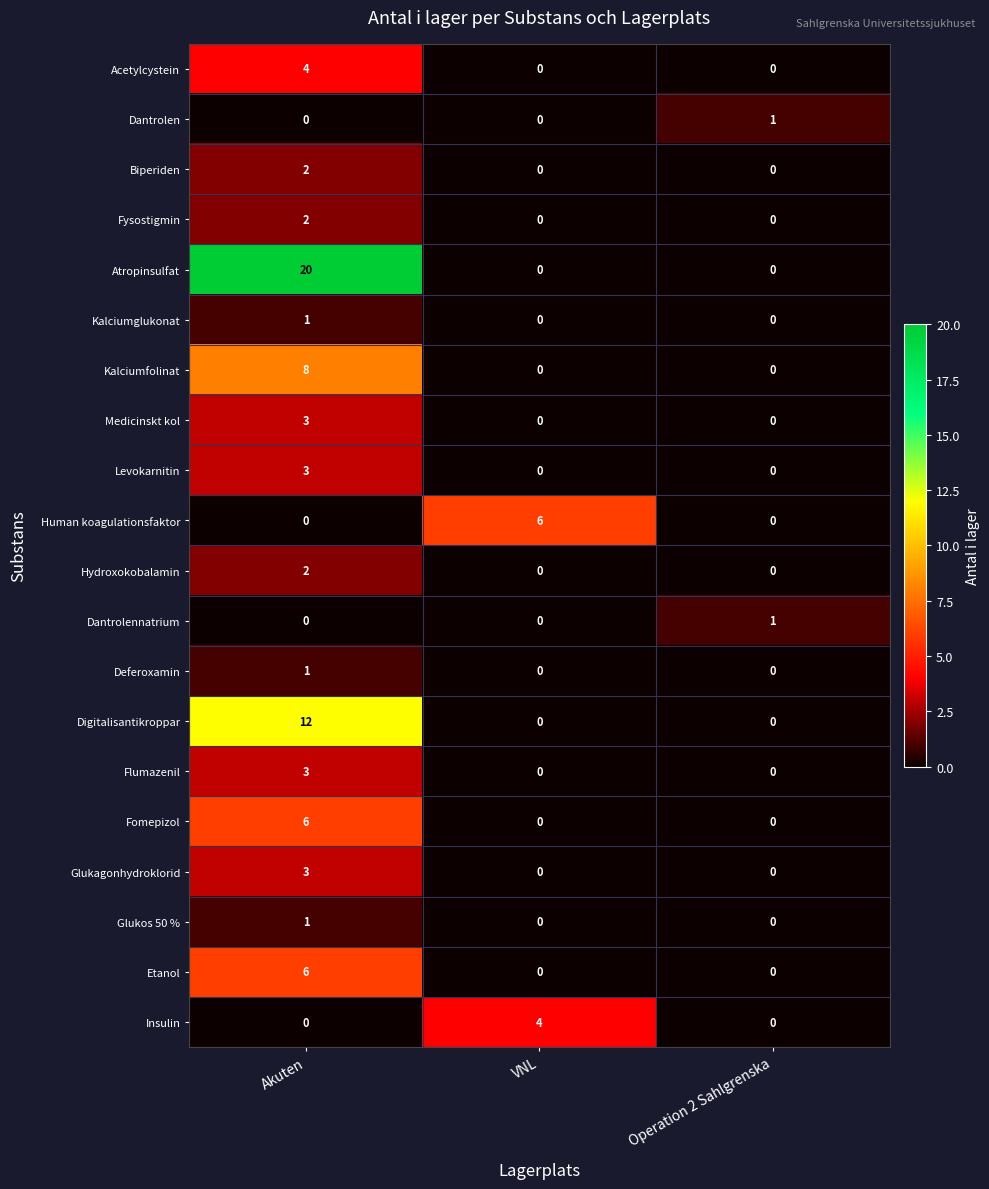

Which series has the largest range (max minus min)?

Atropinsulfat